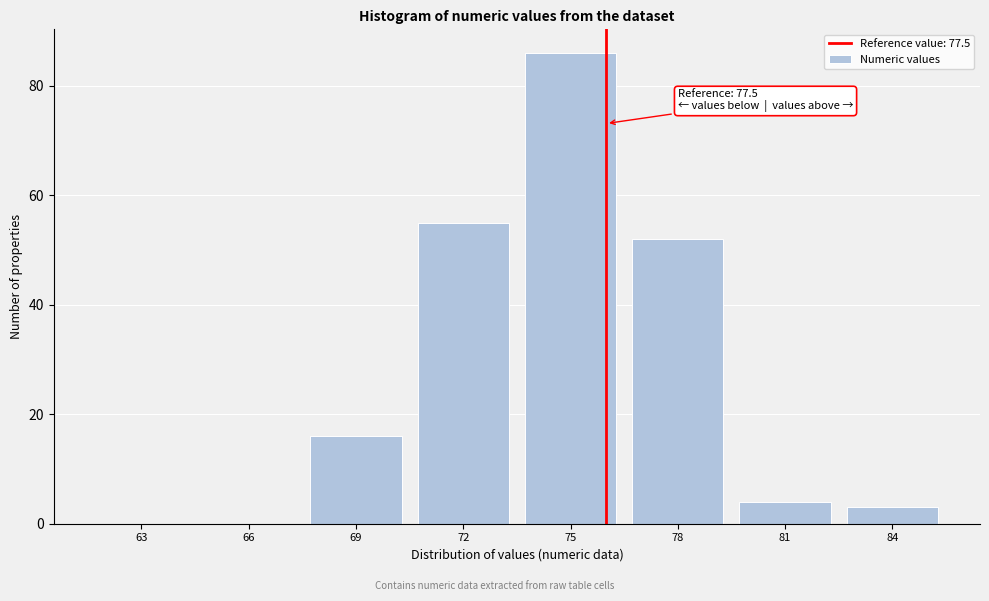

Reading left to right, transcribe all the data shown in this chart.

63=0	66=0	69=16	72=55	75=86	78=52	81=4	84=3